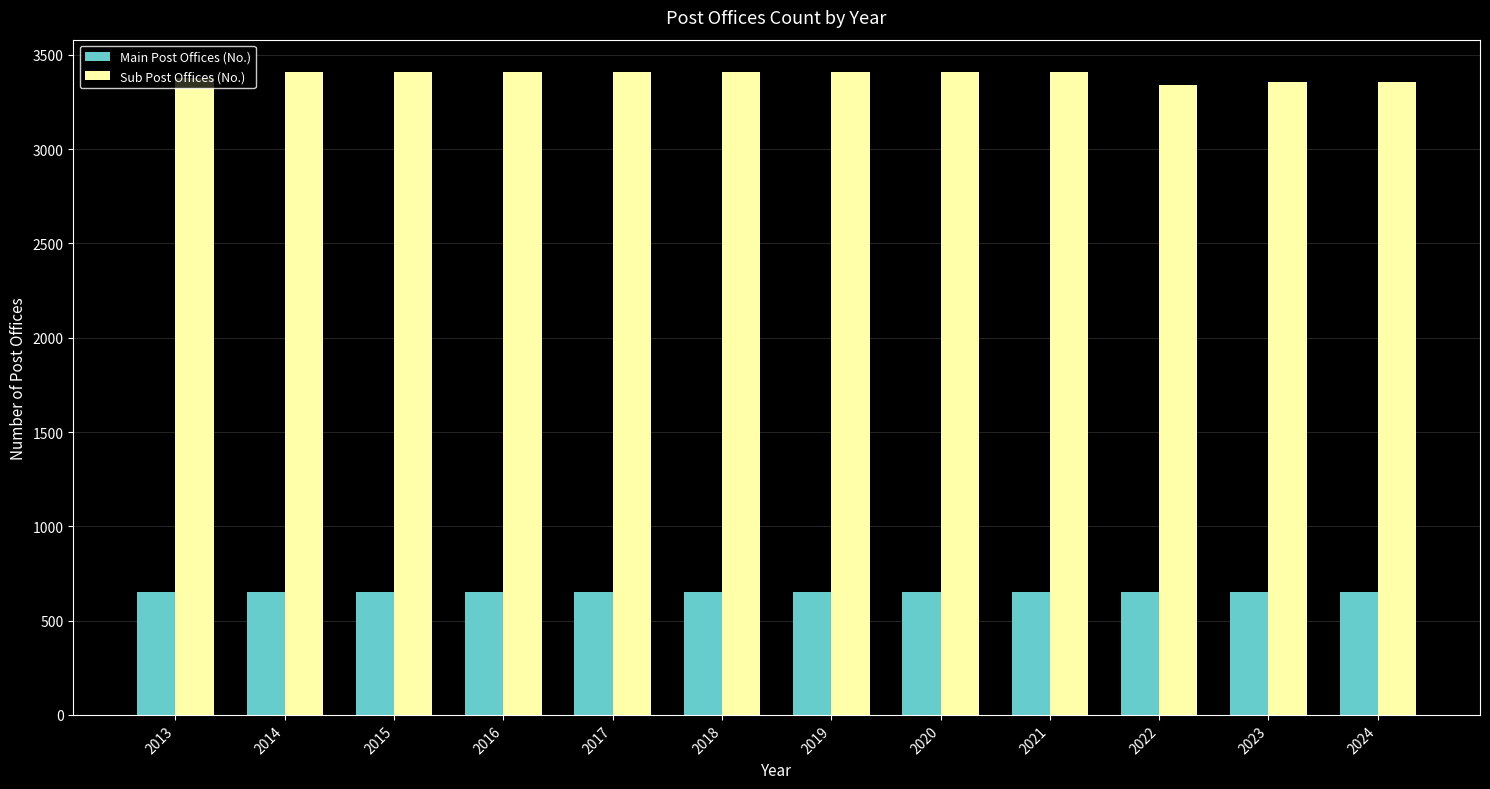

What is the spread (max minus min) of values at 2015?

2757